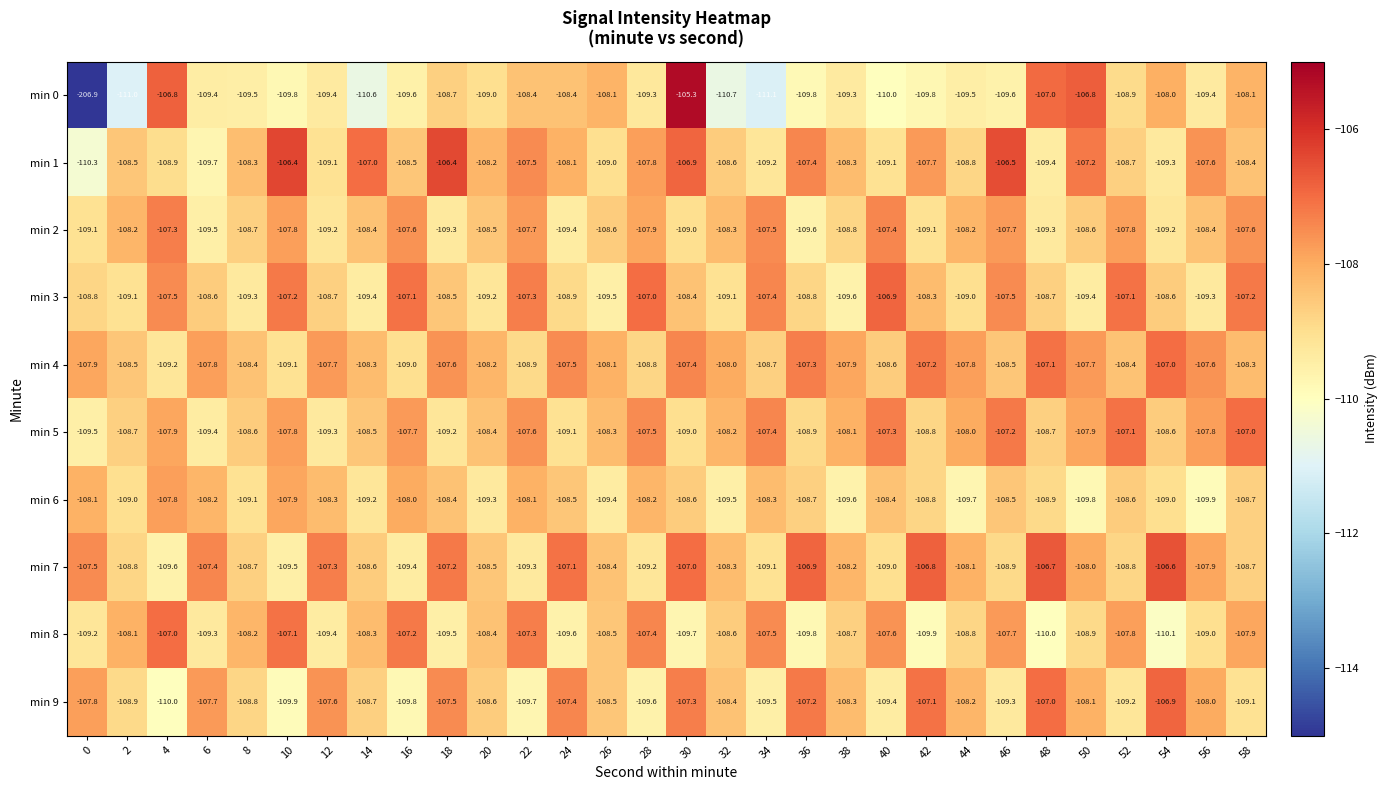

At which category is the sum across all series the highest?

30